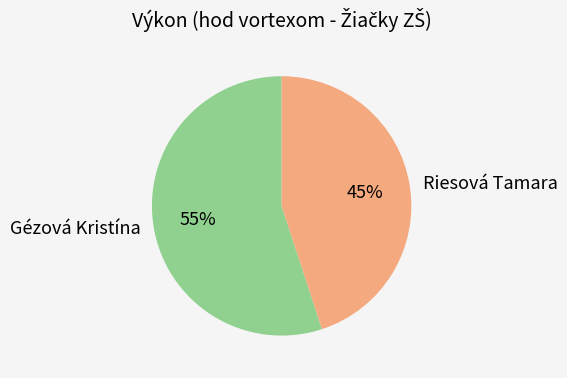

To the nearest percent, what percentage of the pie is Riesová Tamara?

45%